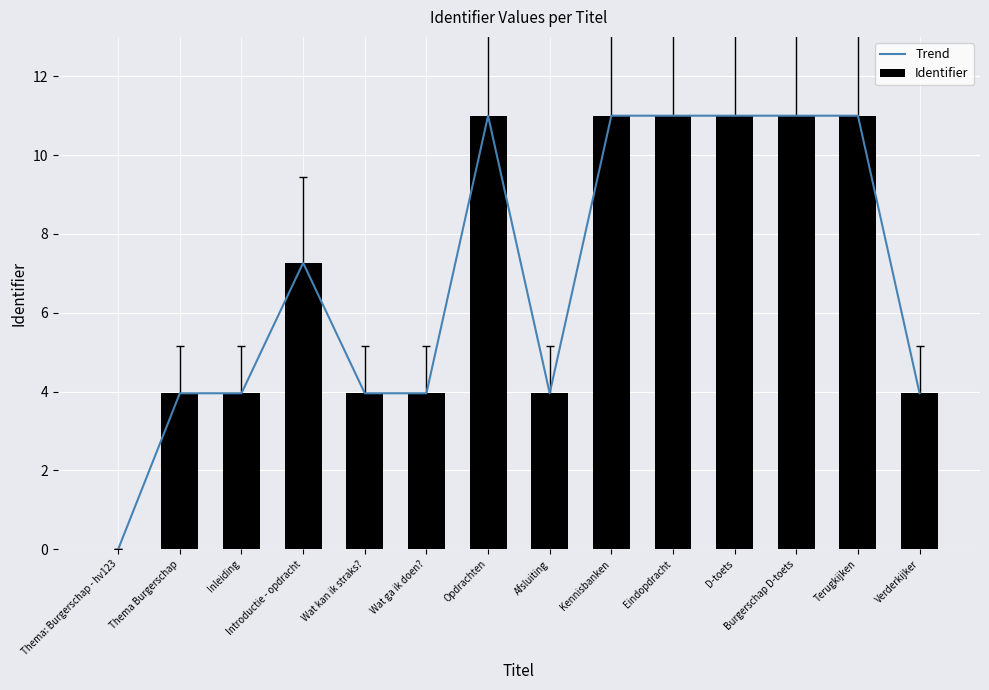

Reading right to left, extract all data points from this chart.

Trend: Verderkijker=4.0	Terugkijken=11.0	Burgerschap D-toets=11.0	D-toets=11.0	Eindopdracht=11.0	Kennisbanken=11.0	Afsluiting=4.0	Opdrachten=11.0	Wat ga ik doen?=4.0	Wat kan ik straks?=4.0	Introductie - opdracht=7.3	Inleiding=4.0	Thema Burgerschap=4.0	Thema: Burgerschap - hv123=0.0
Identifier: Verderkijker=4.0	Terugkijken=11.0	Burgerschap D-toets=11.0	D-toets=11.0	Eindopdracht=11.0	Kennisbanken=11.0	Afsluiting=4.0	Opdrachten=11.0	Wat ga ik doen?=4.0	Wat kan ik straks?=4.0	Introductie - opdracht=7.3	Inleiding=4.0	Thema Burgerschap=4.0	Thema: Burgerschap - hv123=0.0